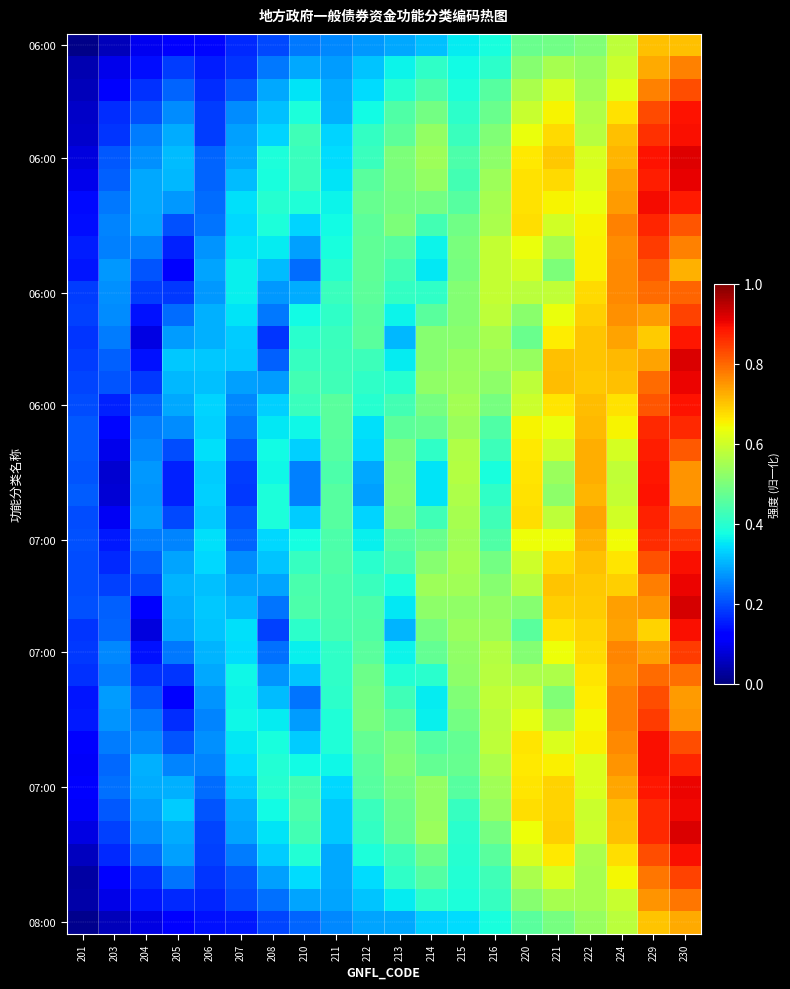

At which category is the sum across all series the highest?

230